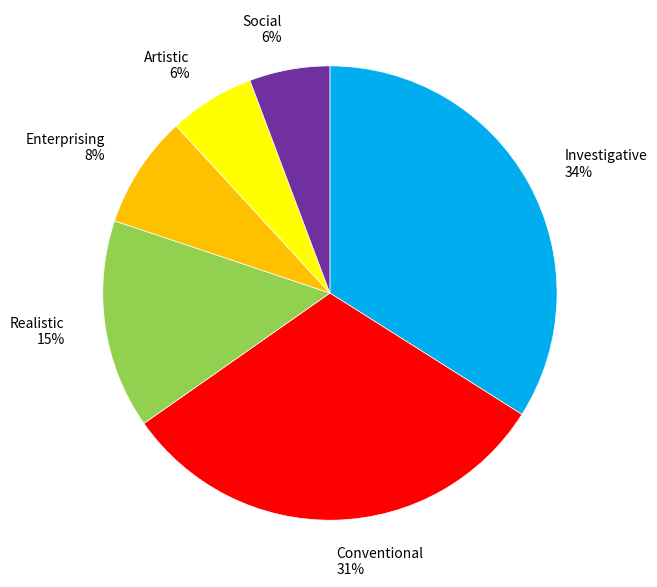

Do Enterprising 8% and Conventional 31% together represent more than half of the pie?

No